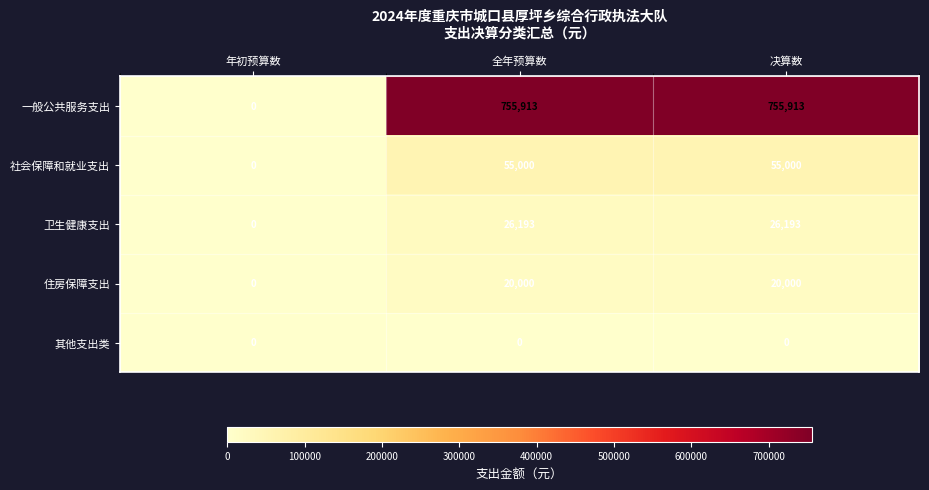

Which series has the largest total across all categories?

一般公共服务支出